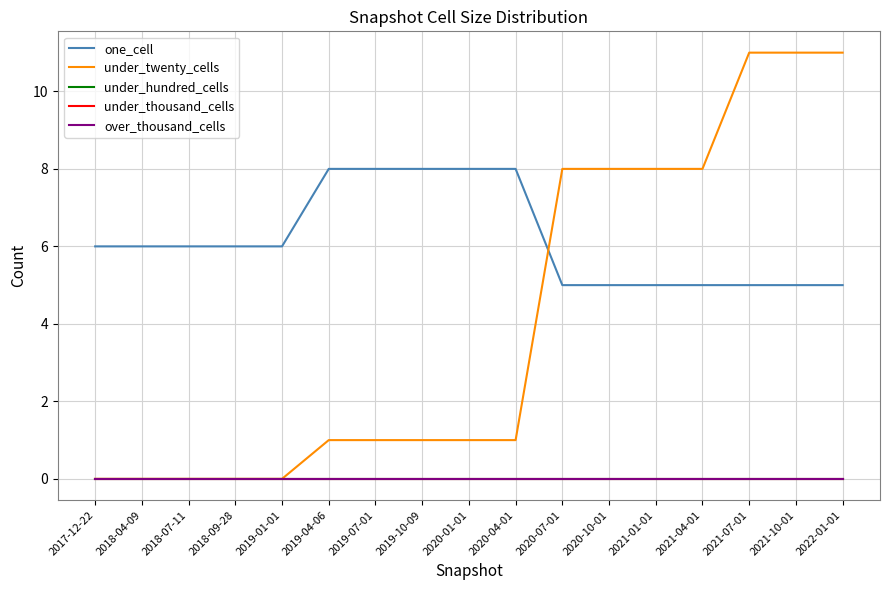

Does the chart have visible grid lines?

Yes